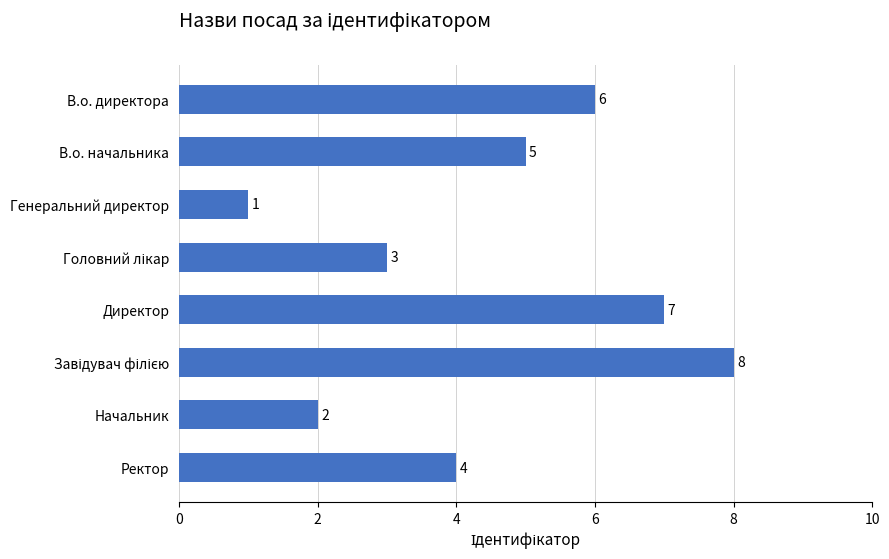

What is the difference between the maximum and second lowest values?

6